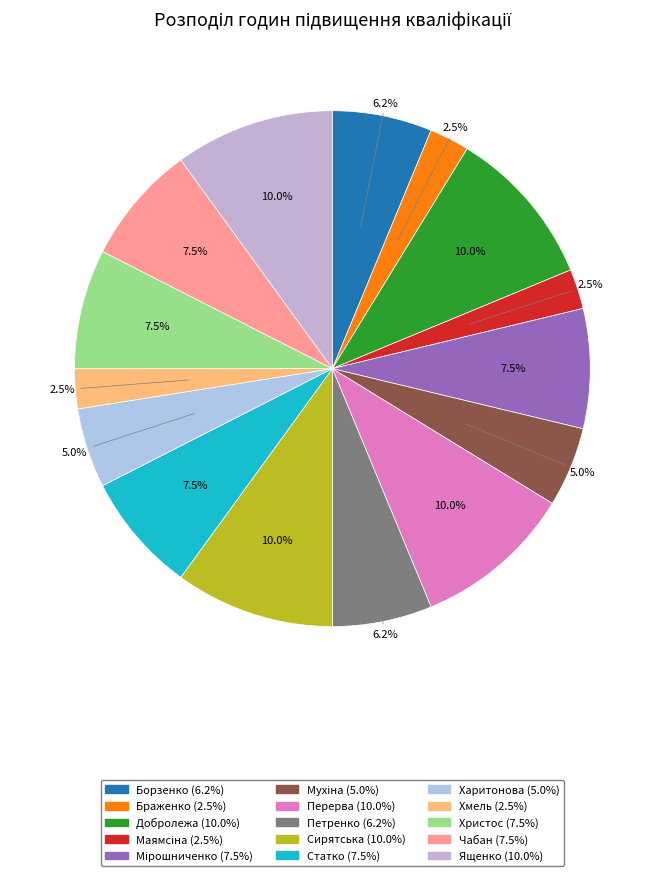

Count the number of slices in the pie.

15